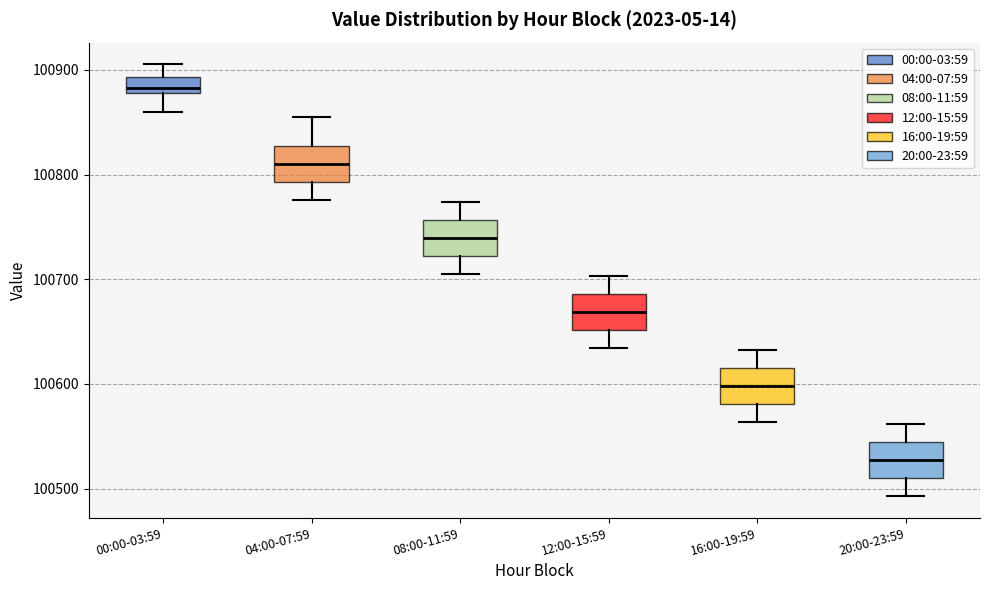

Where is the upper edge of the box for 08:00-11:59 on the y-axis? The values are not printed on the chart, so give them approximately, as read against the axis.

100760